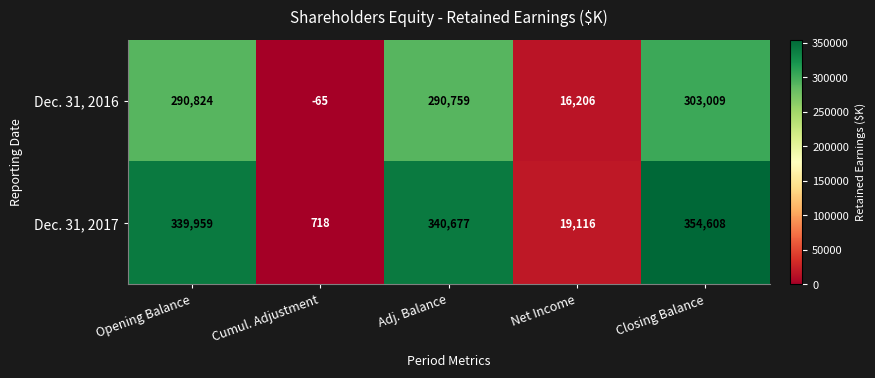

Which series changed the most between Cumul. Adjustment and Adj. Balance?

Dec. 31, 2017